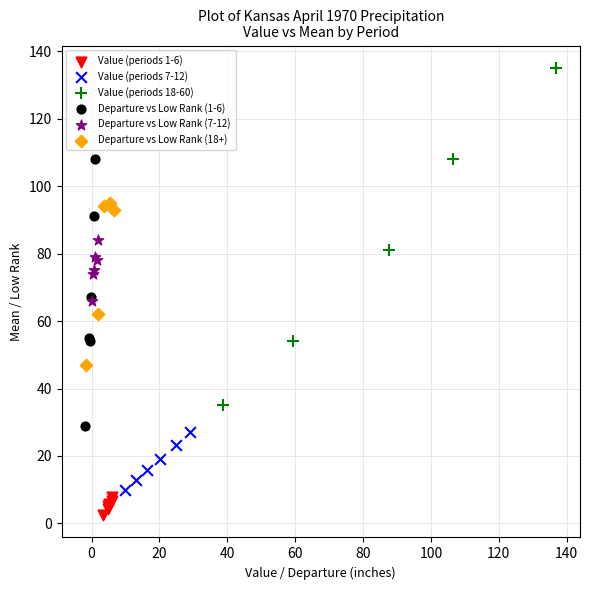

Which series contains the lowest Y value?

Value (periods 1-6)